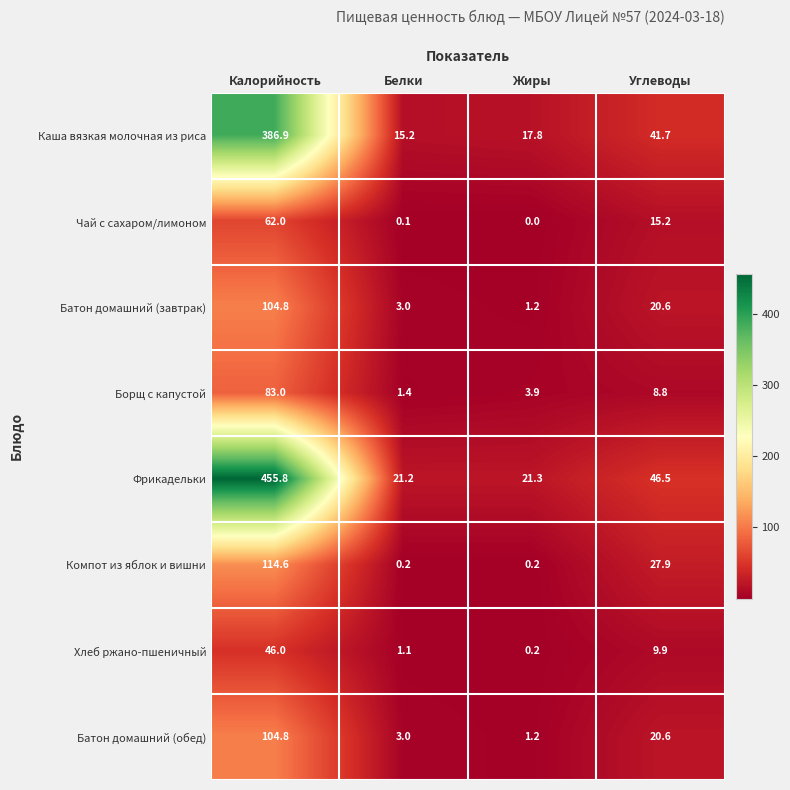

What is the difference between the Фрикадельки values at Жиры and Углеводы?

25.2